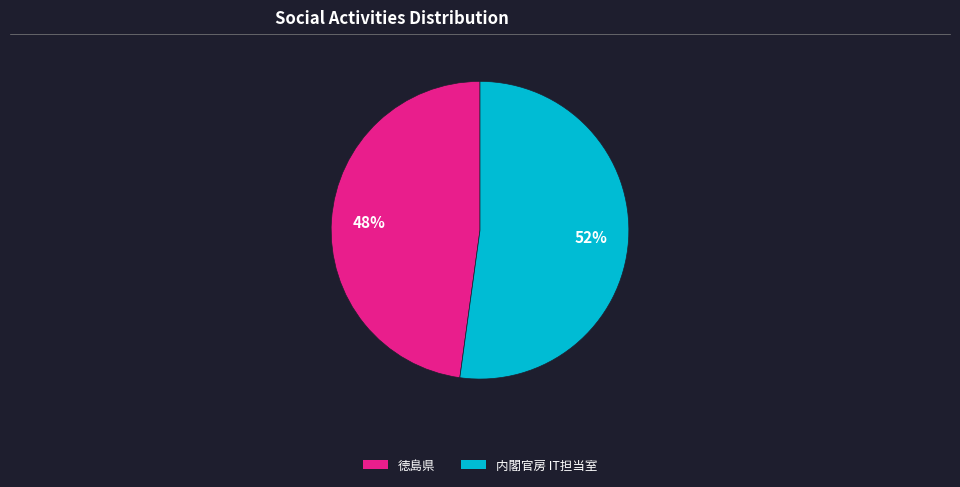

To the nearest percent, what is the difference between the largest and smallest slice percentages?

4%